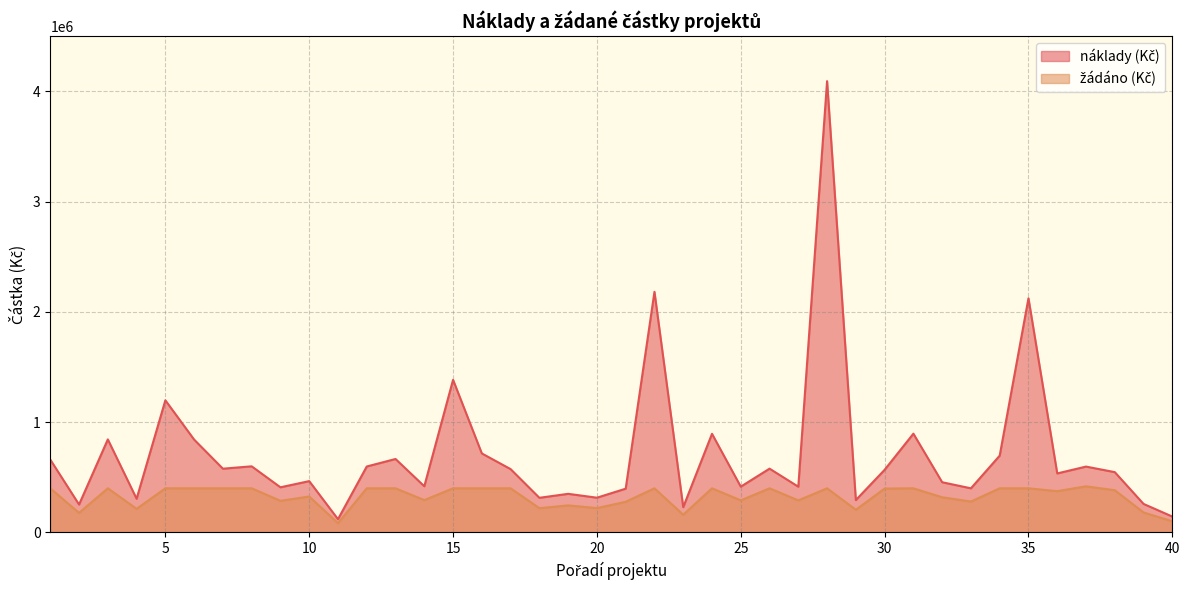

What is the smallest value displayed?

84000